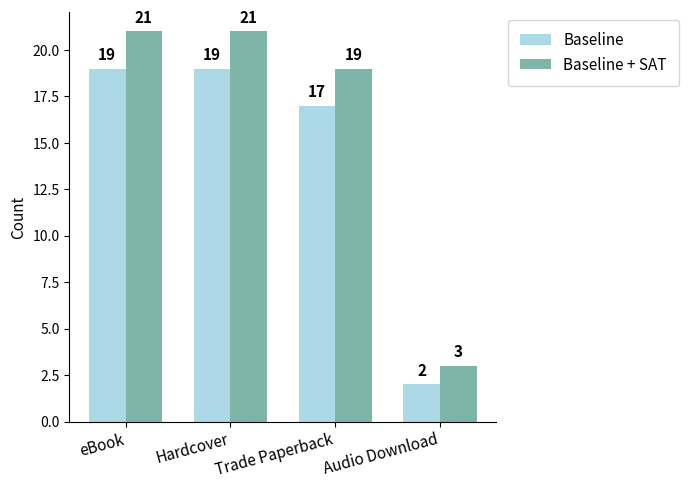

True or false: Baseline + SAT has a value of 35 at Hardcover.

False